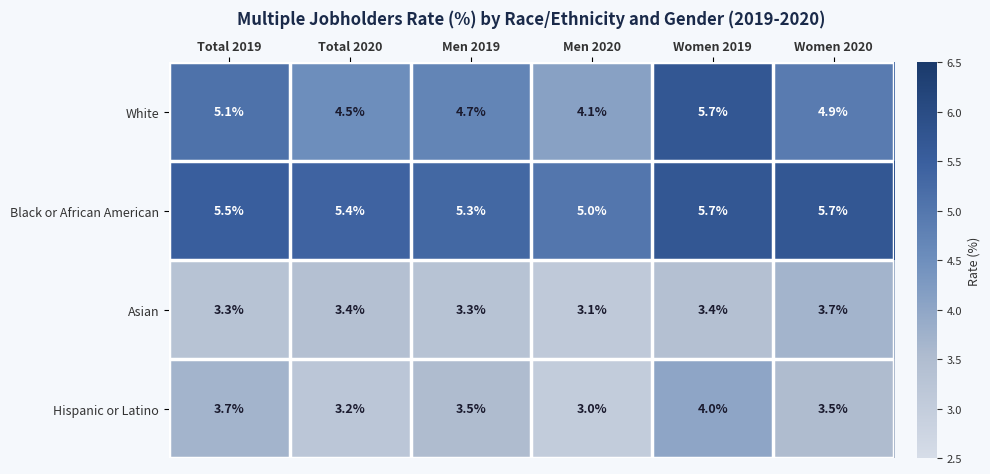

What is the sum of the White values at Women 2020 and Men 2019?

9.6